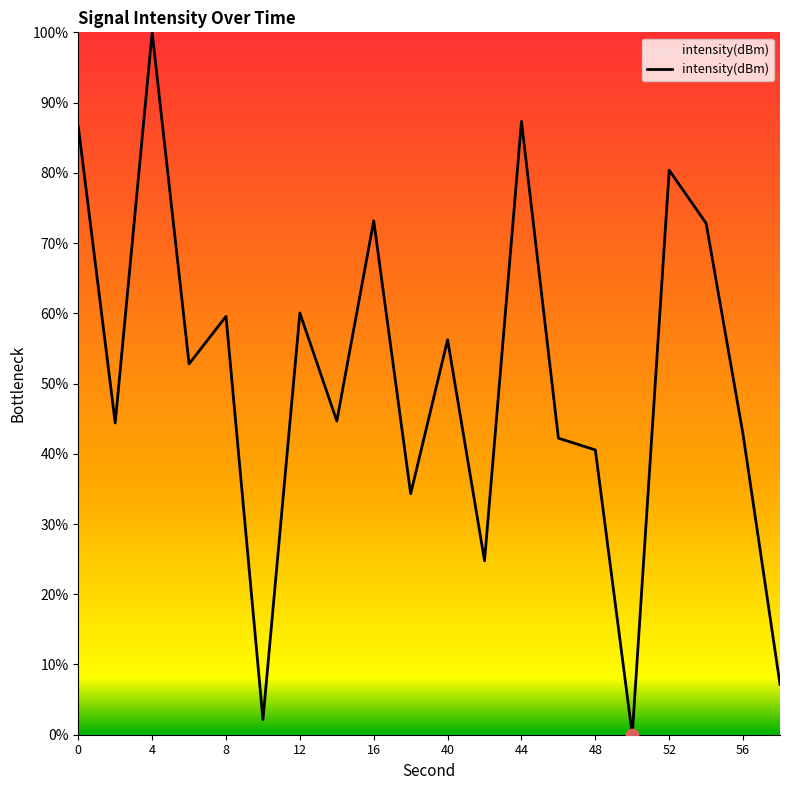

What is the maximum value shown in the chart?

100.0